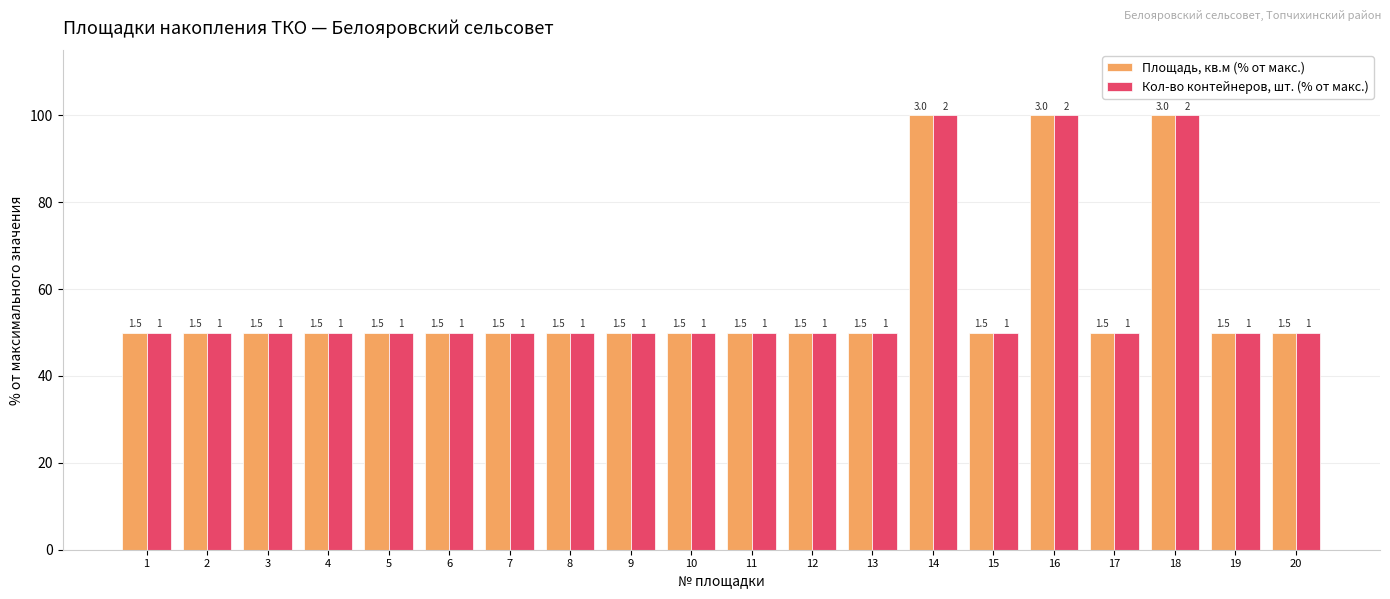

At how many categories does at least one series exceed 67?

3